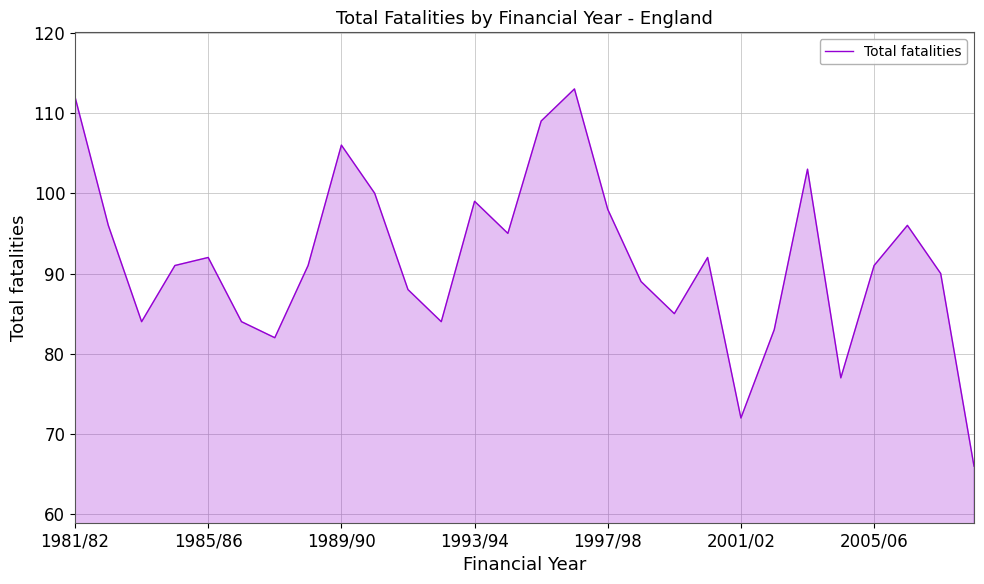

What is the minimum value shown in the chart?

66